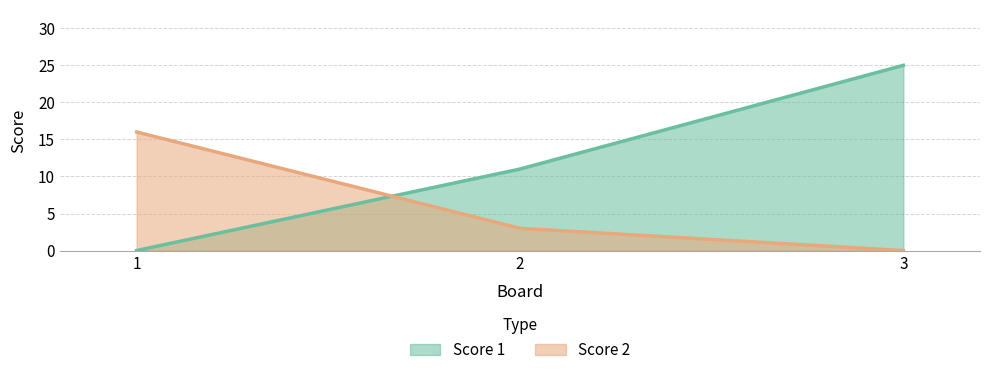

Rank the categories by Score 1 value from highest to lowest.

3, 2, 1